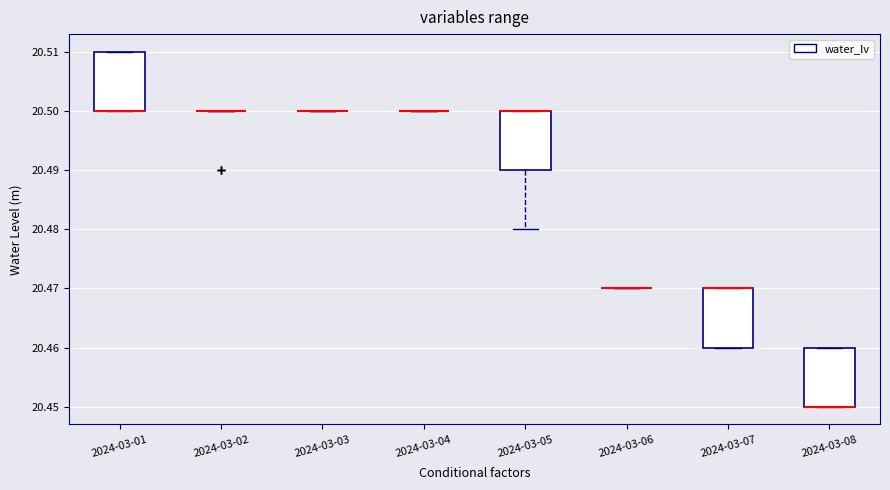

Reading left to right, transcribe this box plot: for each box, give where its median line is, the range the box spans, and where its two whiskers end, as read against the y-axis. The values are not printed on the chart, so give them approximately, as read against the axis.

2024-03-01: median 20.50 (drawn on the box's lower edge), box 20.50 to 20.51, whiskers 20.50 to 20.51
2024-03-02: box collapsed to a line at 20.50, whiskers 20.50 to 20.50
2024-03-03: box collapsed to a line at 20.50, whiskers 20.50 to 20.50
2024-03-04: box collapsed to a line at 20.50, whiskers 20.50 to 20.50
2024-03-05: median 20.50 (drawn on the box's upper edge), box 20.49 to 20.50, whiskers 20.48 to 20.50
2024-03-06: box collapsed to a line at 20.47, whiskers 20.47 to 20.47
2024-03-07: median 20.47 (drawn on the box's upper edge), box 20.46 to 20.47, whiskers 20.46 to 20.47
2024-03-08: median 20.45 (drawn on the box's lower edge), box 20.45 to 20.46, whiskers 20.45 to 20.46